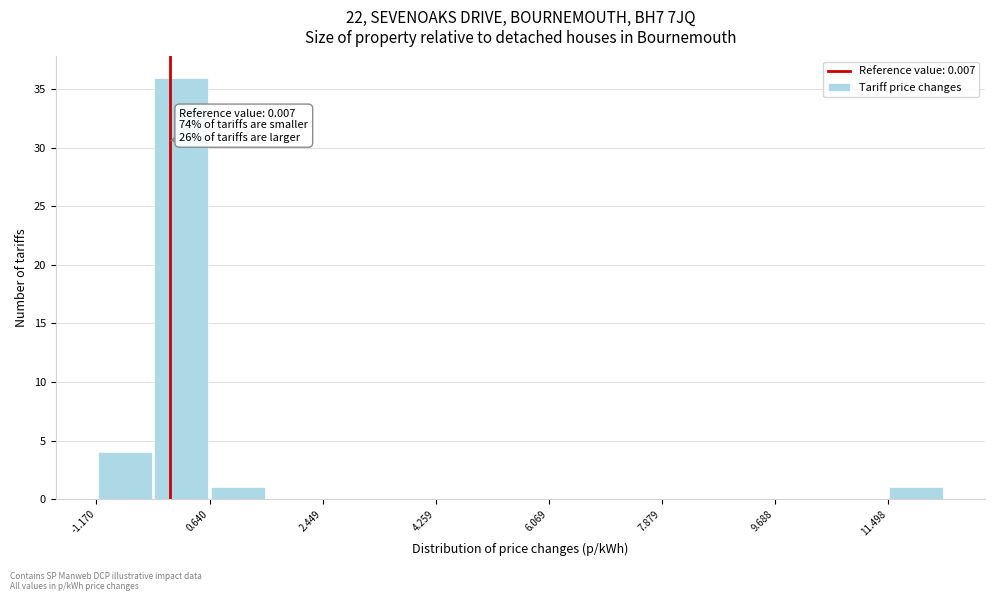

Which range on the x-axis has the tallest bar?

-0.2 to 0.6